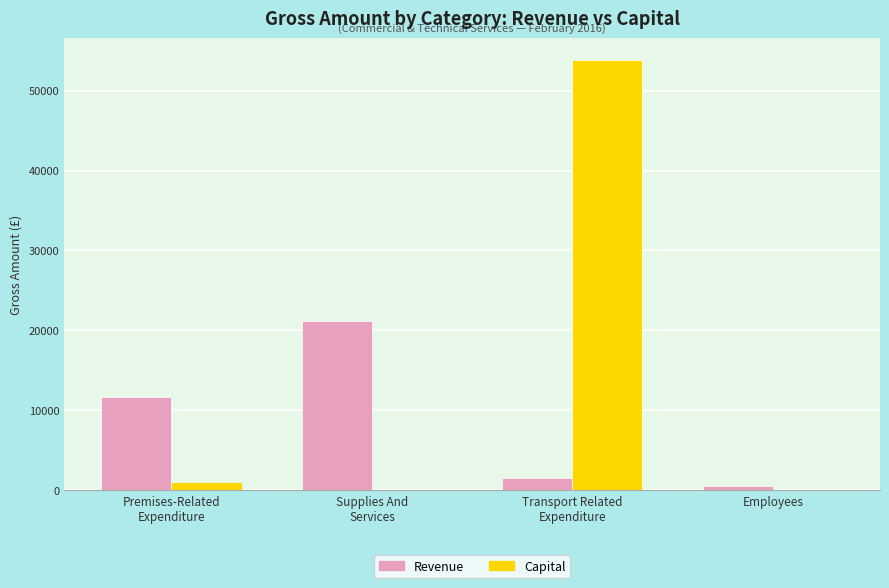

The Capital series shows -35595.3 at Employees. True or false?

False